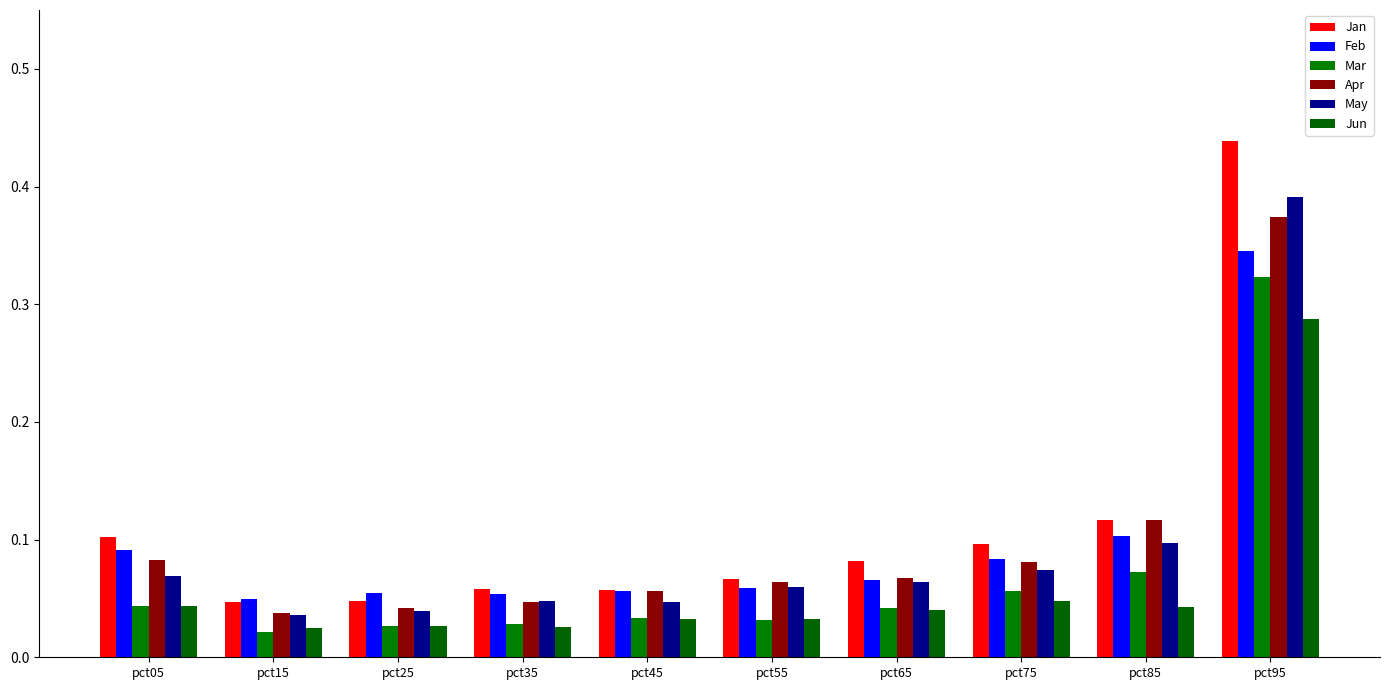

How many bars are there in total?

60